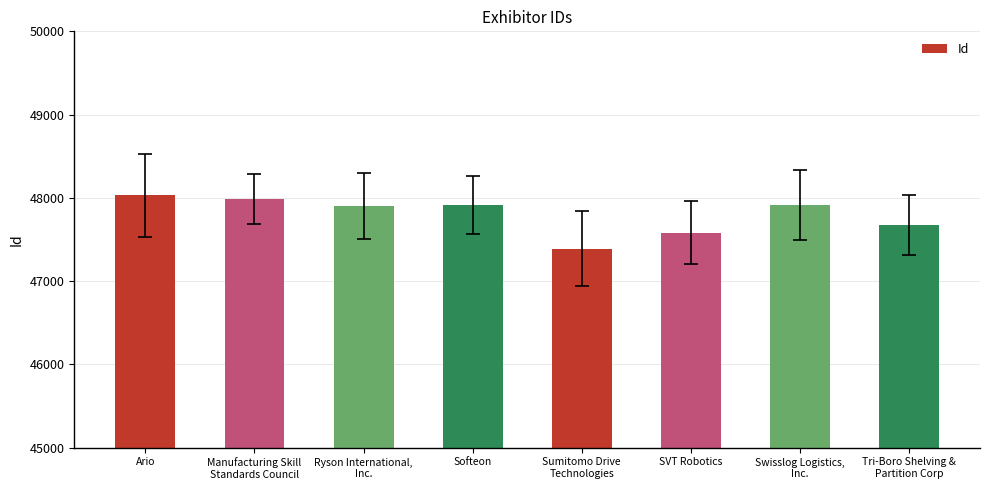

How many bars are there in total?

8